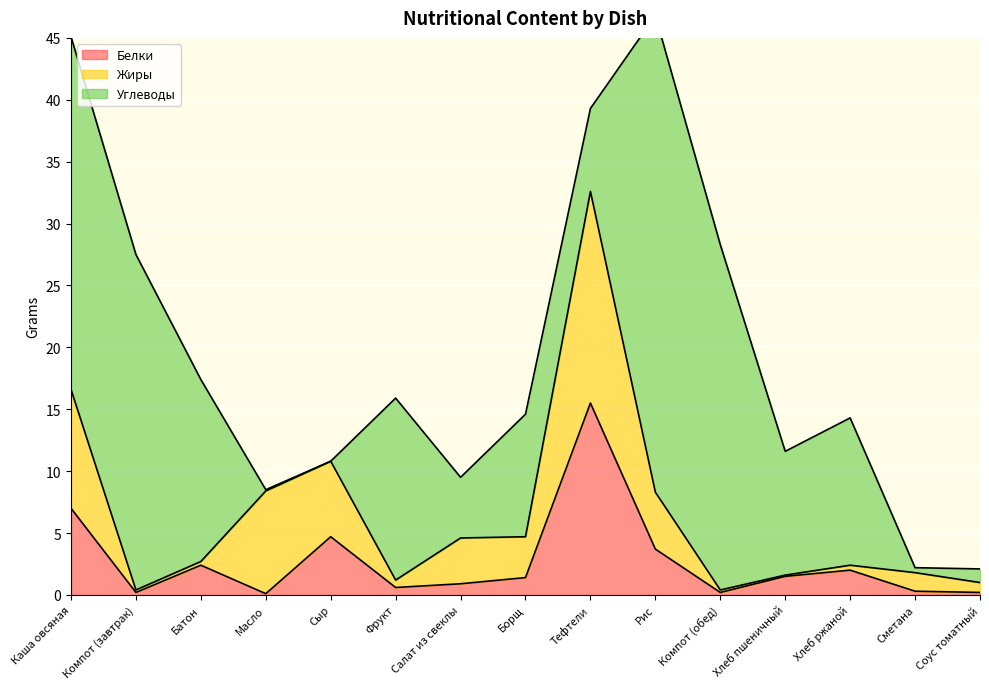

Which series has the widest spread of values?

Углеводы